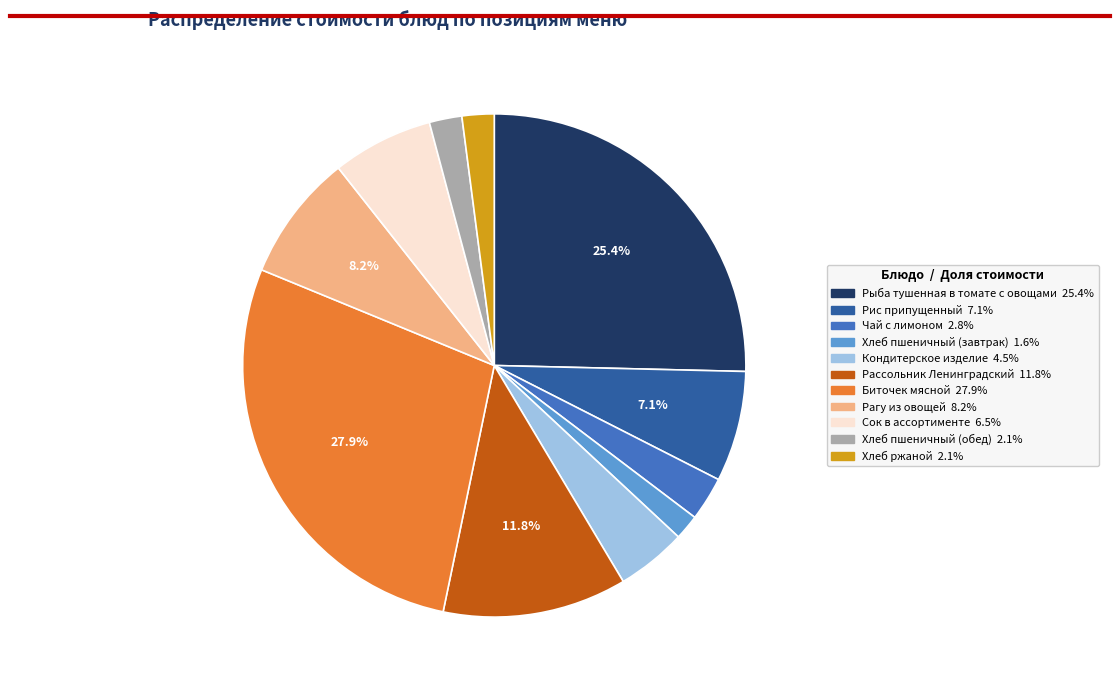

To the nearest percent, what percentage of the pie is Рассольник Ленинградский?

12%